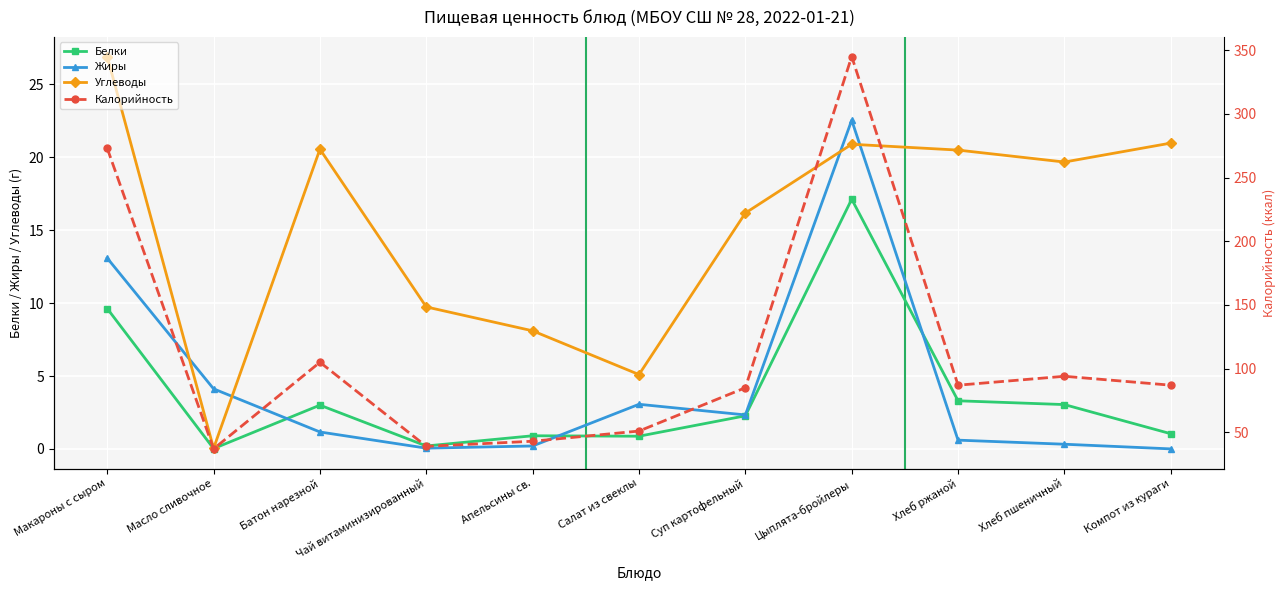

The value of Углеводы at Хлеб ржаной is 20.5. True or false?

True